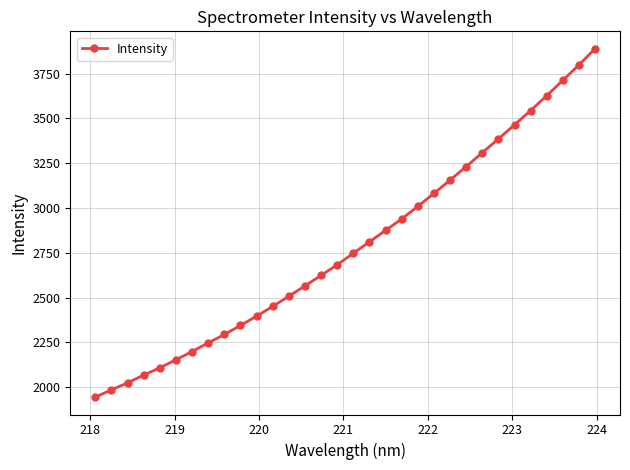

Count the number of categories in the chart.

32